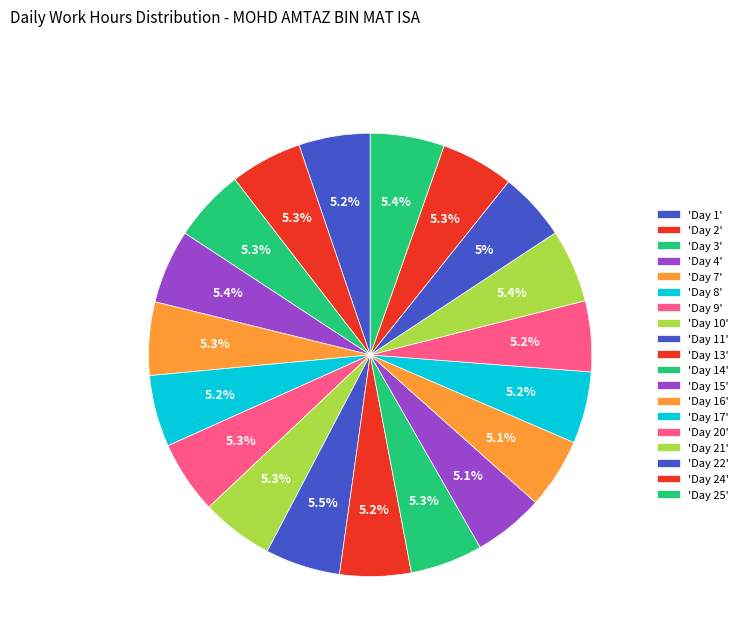

Count the number of slices in the pie.

19